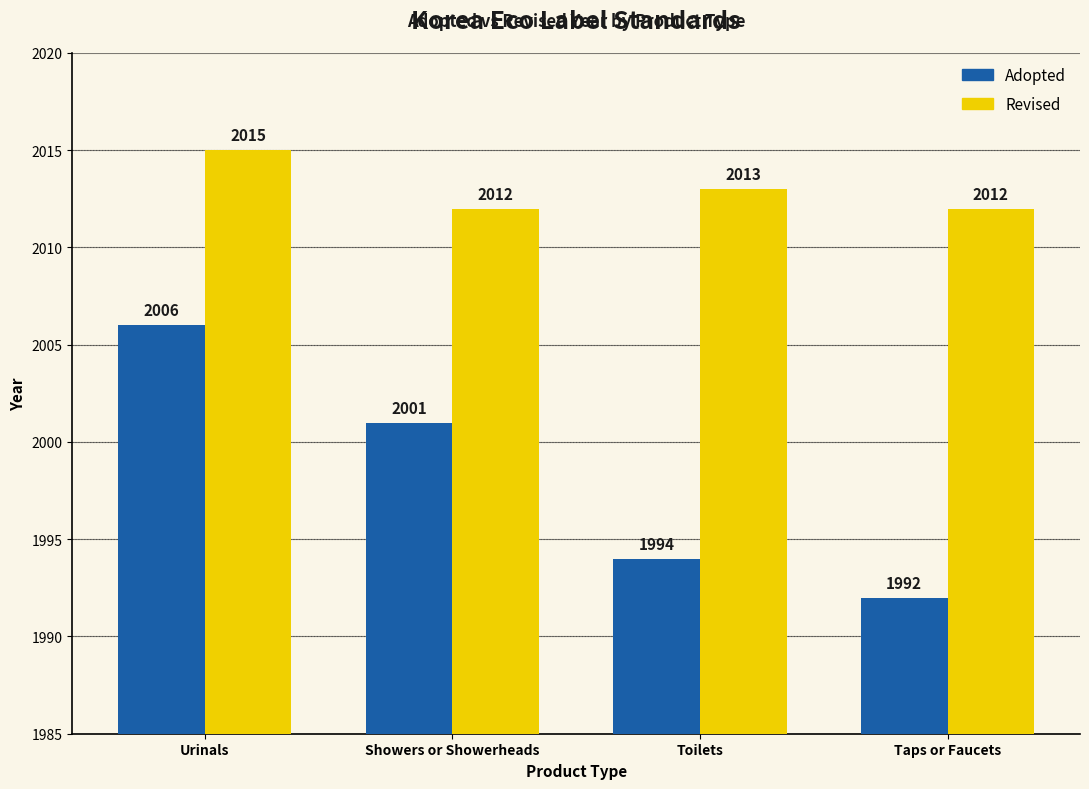

At which category does the chart reach its minimum across all series?

Taps or Faucets